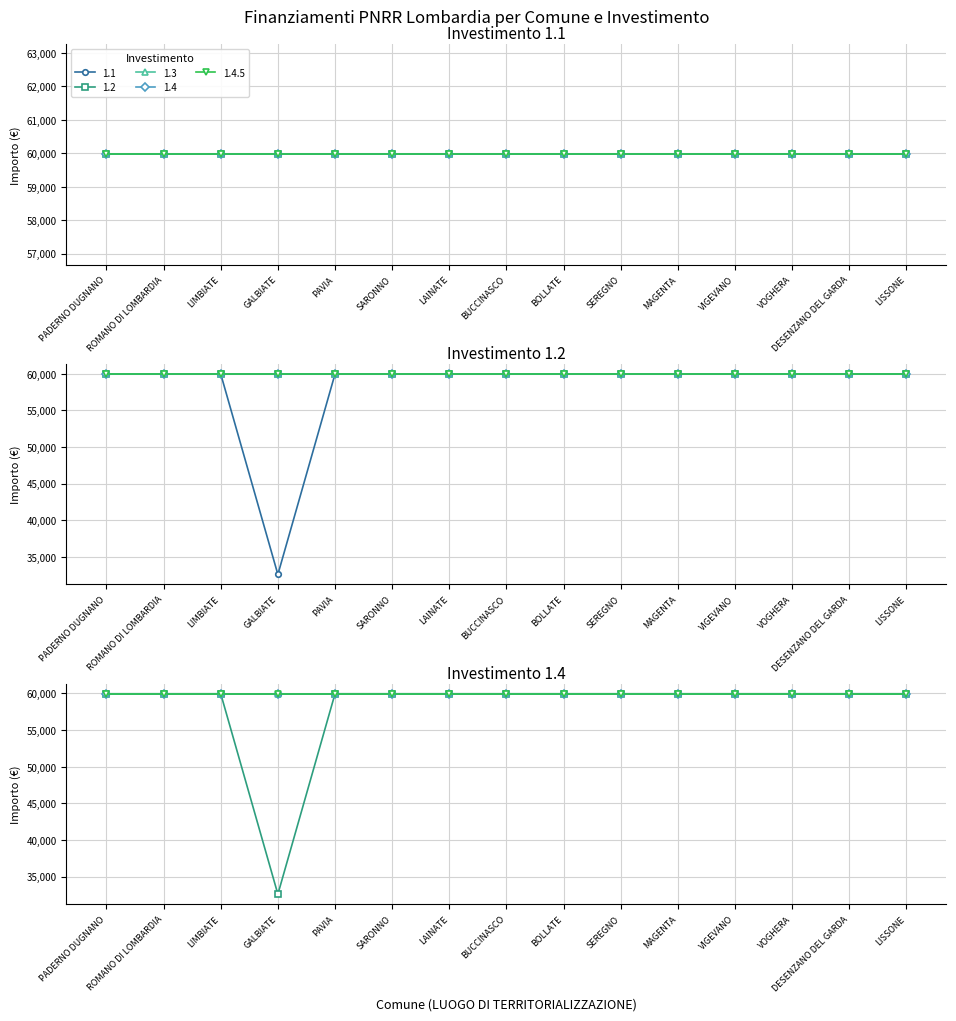

What is the sum of the 1.2 values at SEREGNO and ROMANO DI LOMBARDIA?

119932